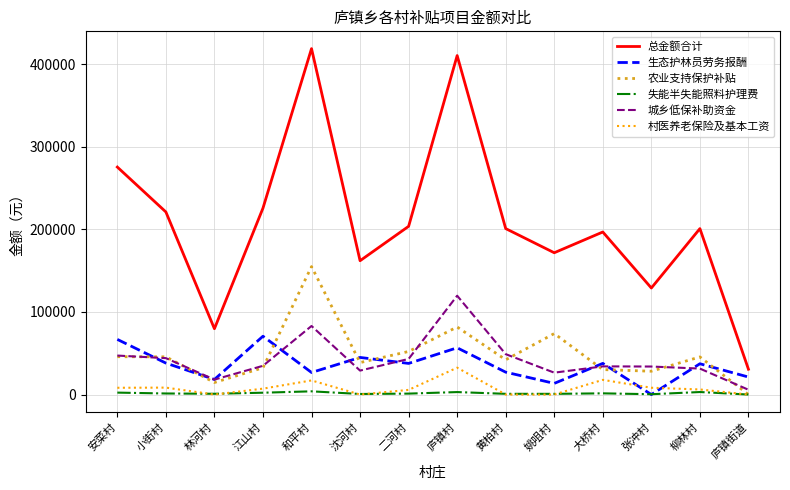

What is the total value across all series at 和平村?

704406.0